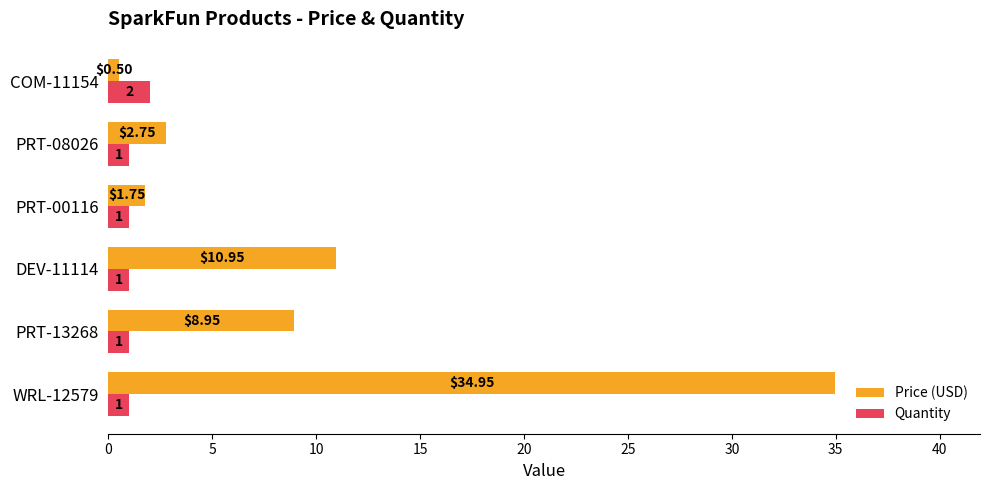

What is the difference between the maximum and minimum values in the Quantity series?

1.0